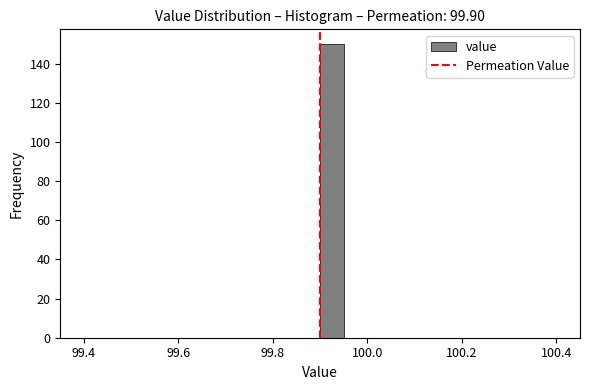

Around what value on the x-axis is the tallest bar? Give the approximate position of its centre, as read against the axis.

99.92